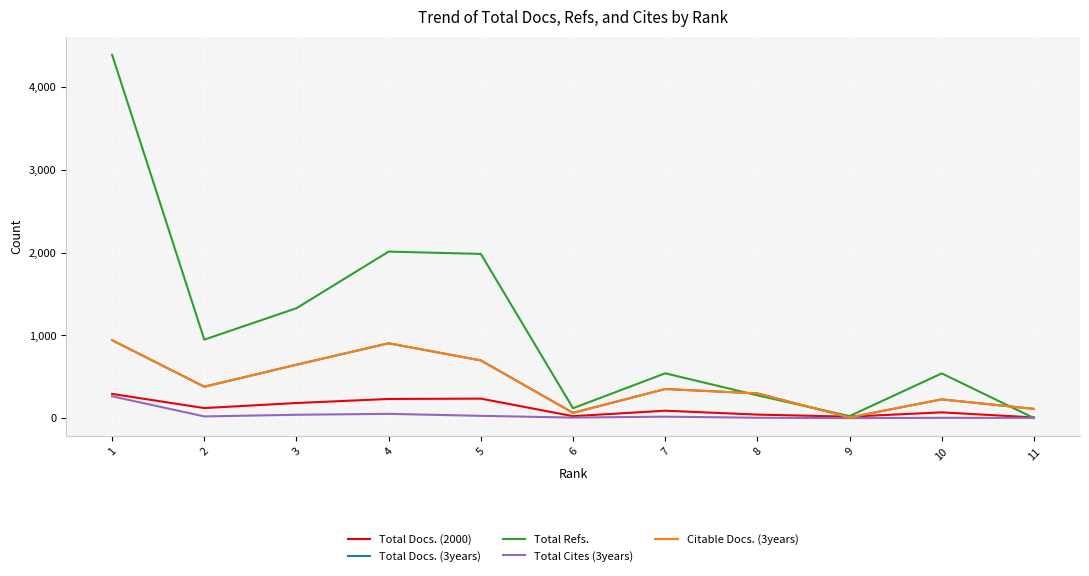

What is the sum of all Total Docs. (2000) values?

1309